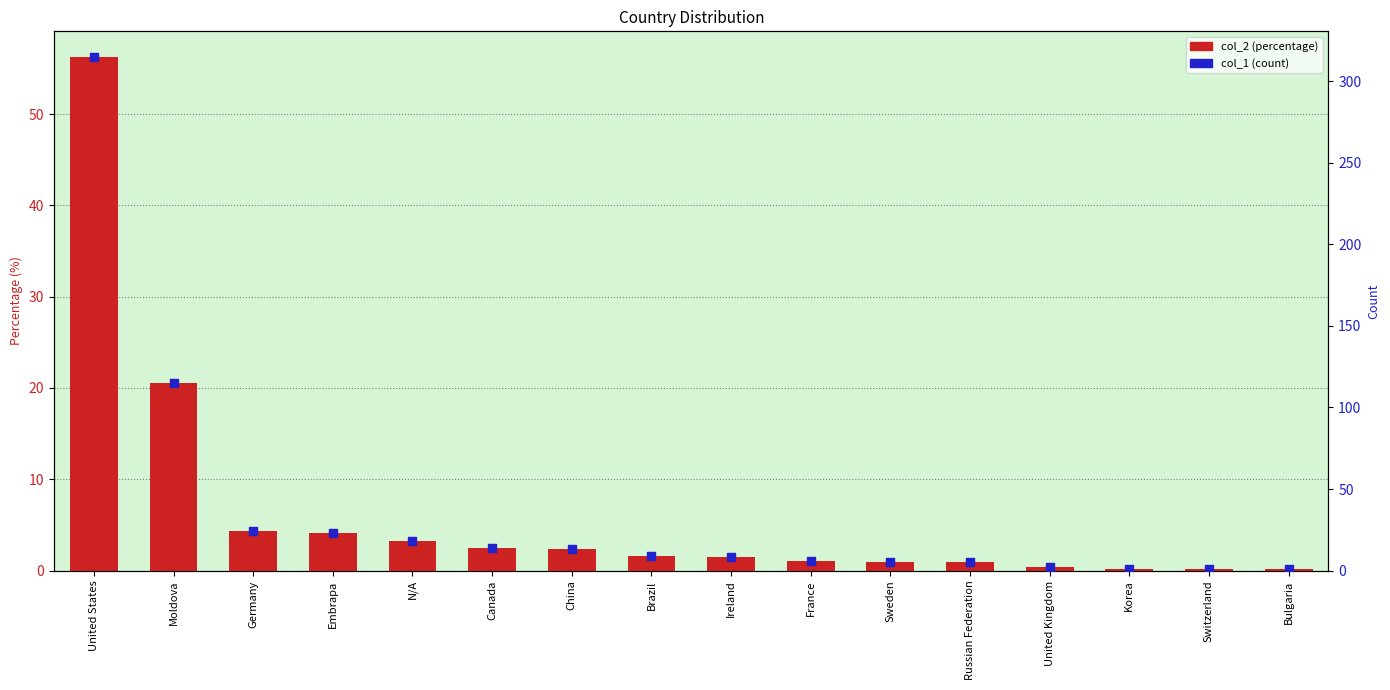

Which series has the largest total across all categories?

col_1 (count)